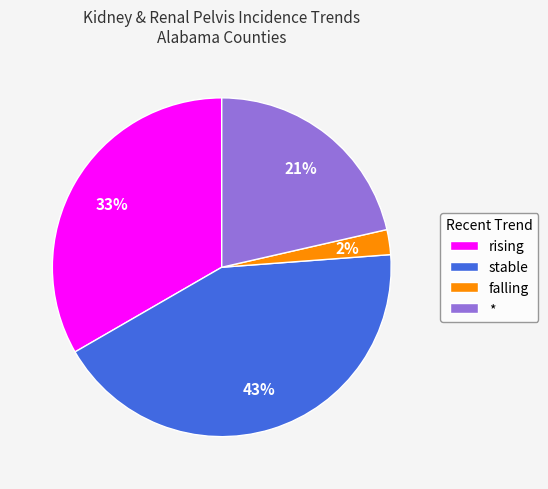

True or false: rising accounts for 33% of the total.

True